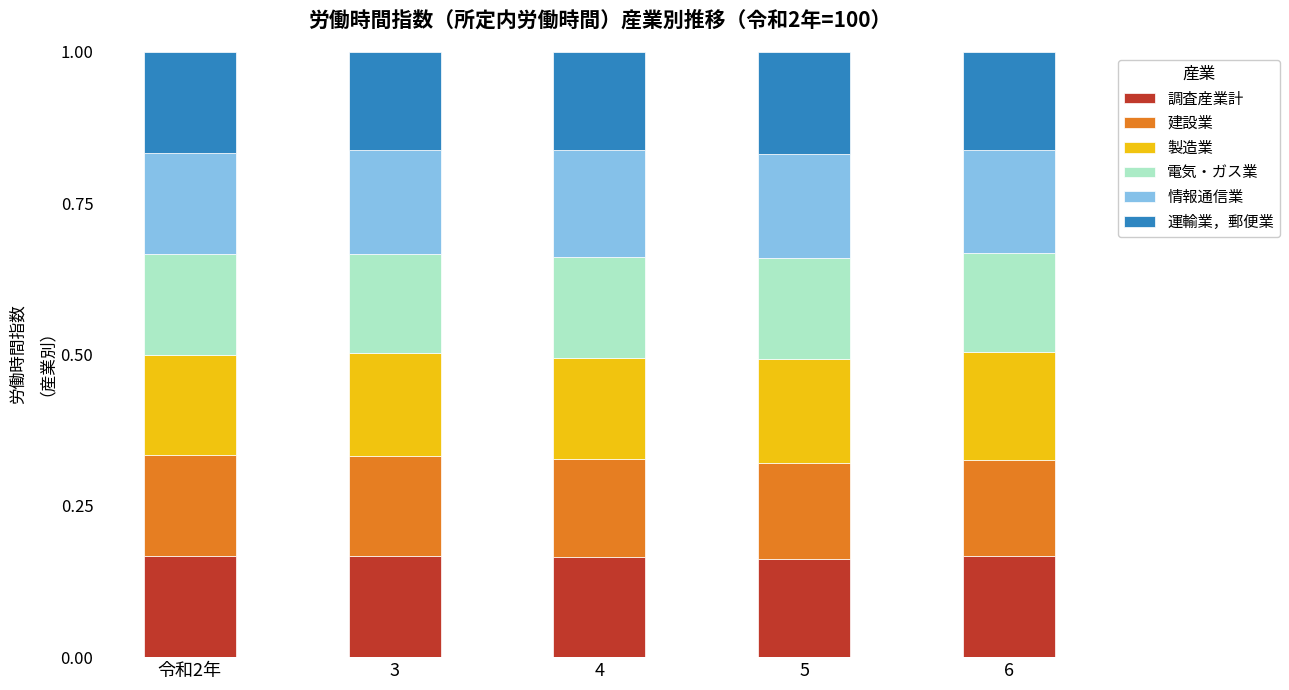

True or false: 調査産業計 has a value of 0.1 at 3.

False